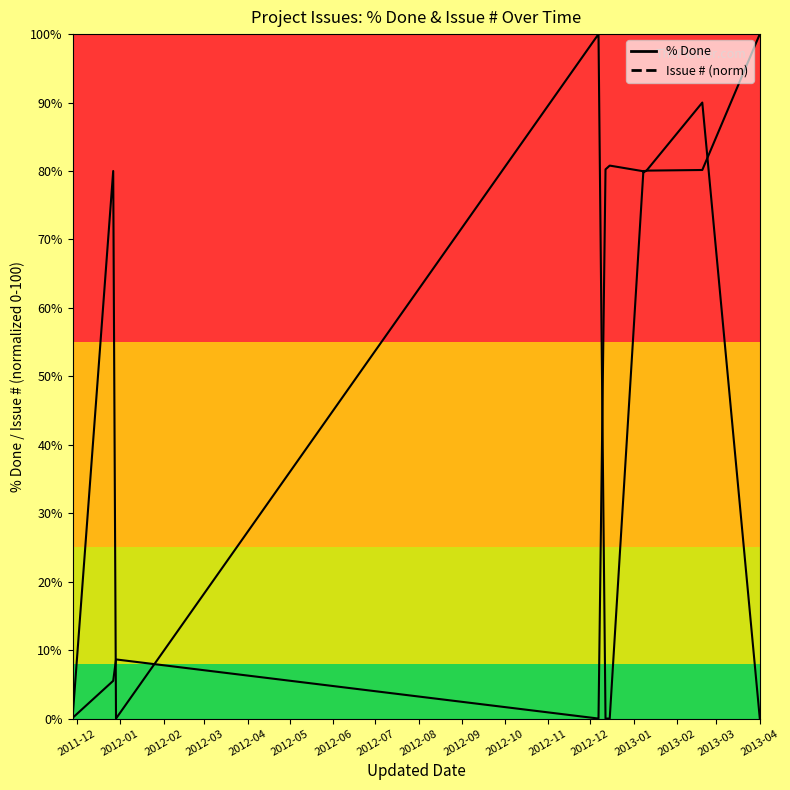

Which series ends up on top after the final intersection of % Done and Issue # (normalized)?

Issue # (normalized)